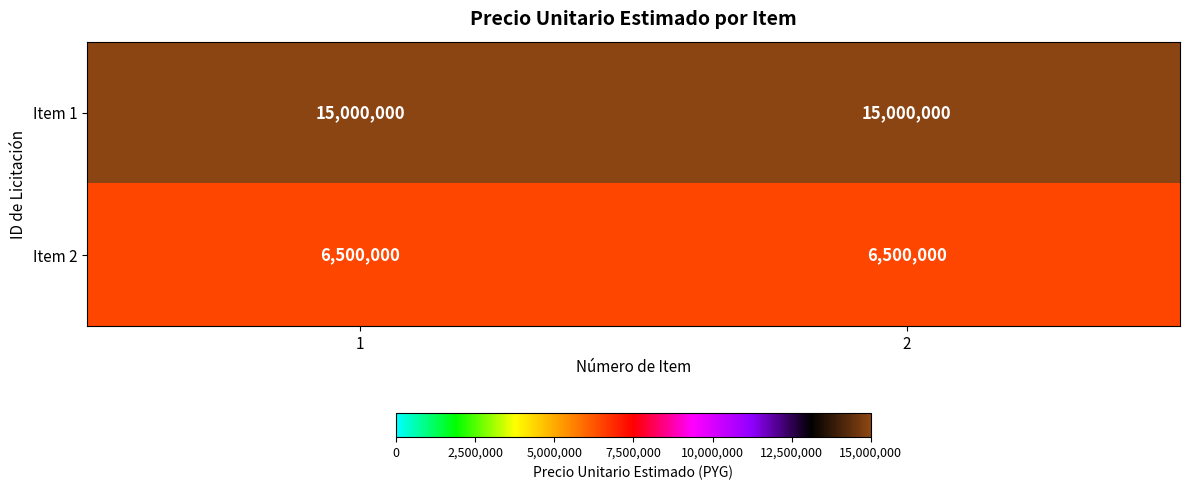

What is the maximum value shown in the chart?

15000000